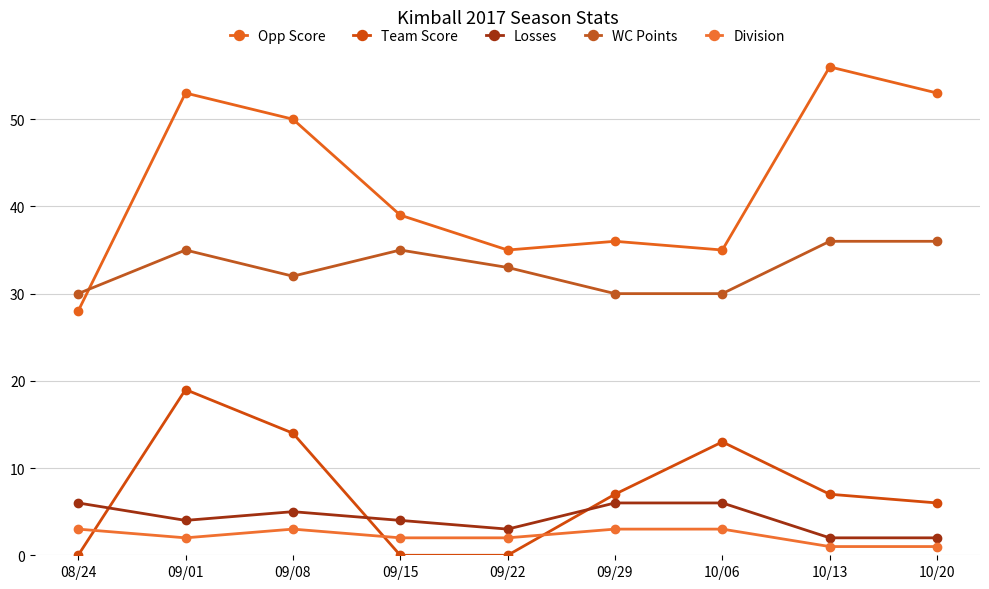

Count the Losses values in the range 3 to 6.

7